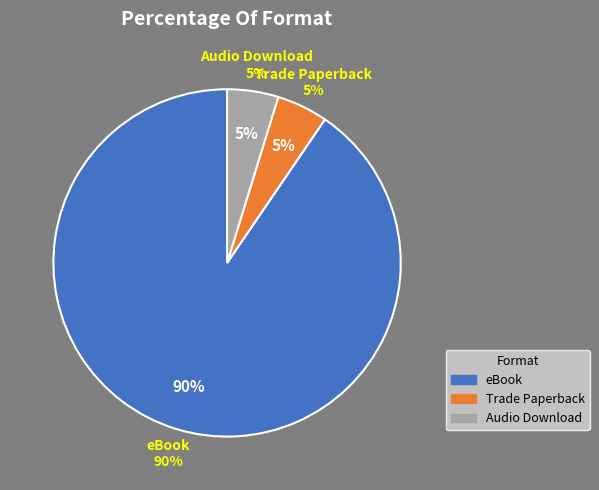

How many segments does this pie chart have?

3